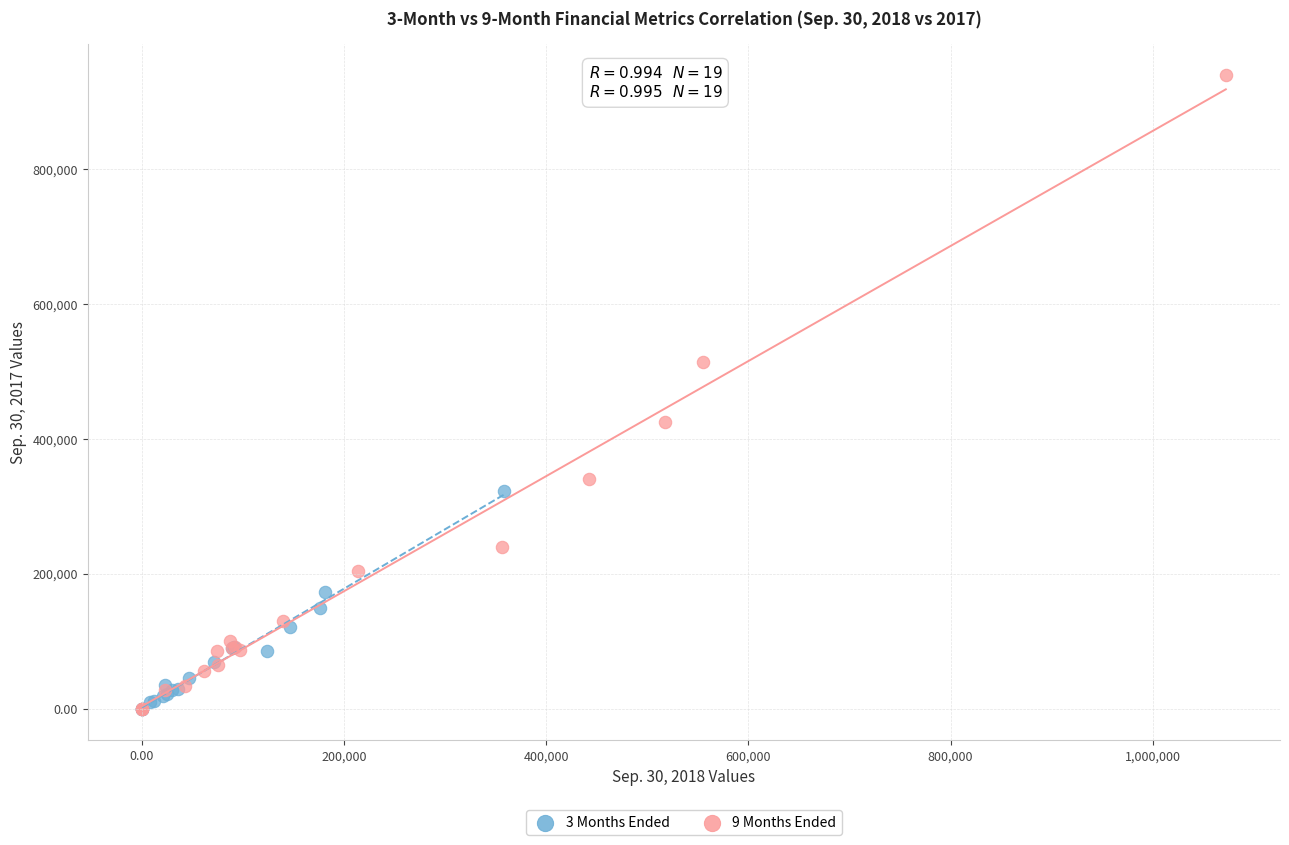

Which series contains the highest Y value?

9 Months Ended